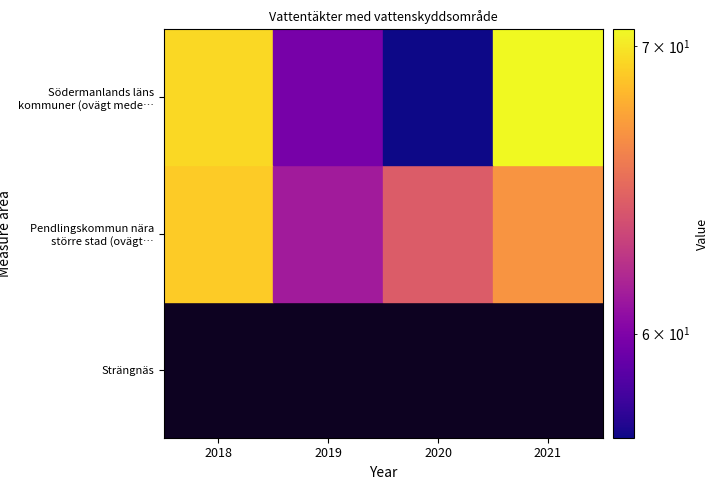

How many series are shown in this chart?

3